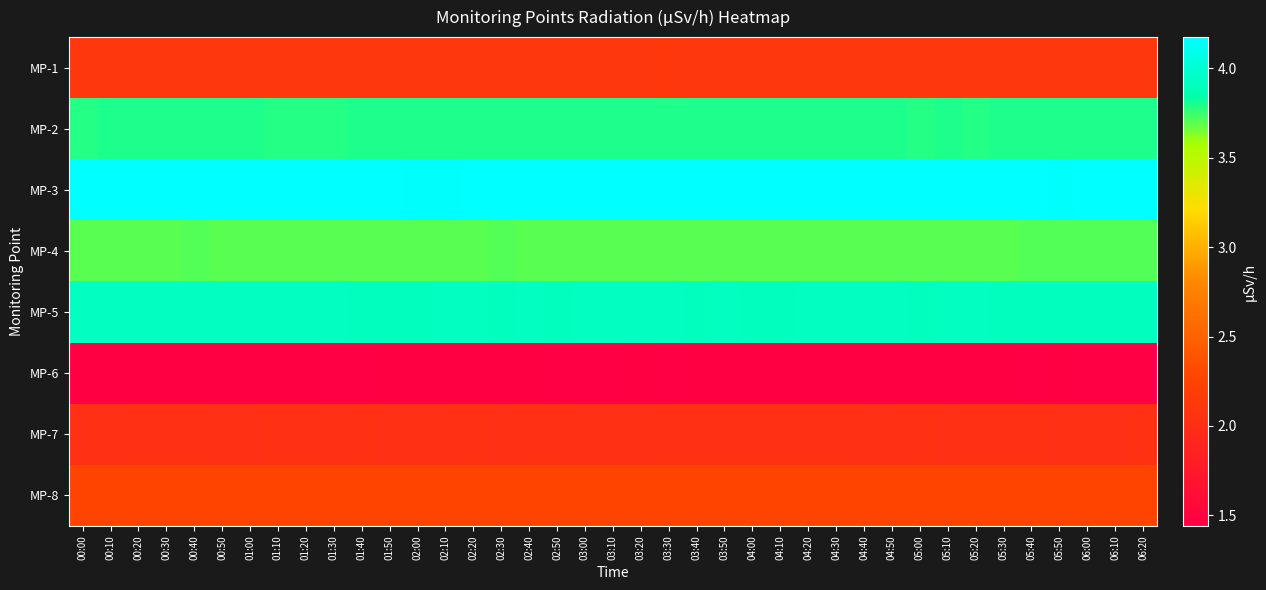

Reading left to right, transcribe all the data shown in this chart.

MP-1: 00:00=2.1	00:10=2.1	00:20=2.1	00:30=2.1	00:40=2.1	00:50=2.1	01:00=2.1	01:10=2.1	01:20=2.1	01:30=2.1	01:40=2.1	01:50=2.1	02:00=2.1	02:10=2.1	02:20=2.1	02:30=2.1	02:40=2.1	02:50=2.1	03:00=2.1	03:10=2.1	03:20=2.1	03:30=2.1	03:40=2.1	03:50=2.1	04:00=2.1	04:10=2.1	04:20=2.1	04:30=2.1	04:40=2.1	04:50=2.1	05:00=2.1	05:10=2.1	05:20=2.1	05:30=2.1	05:40=2.1	05:50=2.1	06:00=2.1	06:10=2.1	06:20=2.1
MP-2: 00:00=3.8	00:10=3.8	00:20=3.8	00:30=3.8	00:40=3.8	00:50=3.8	01:00=3.8	01:10=3.8	01:20=3.8	01:30=3.8	01:40=3.8	01:50=3.8	02:00=3.8	02:10=3.8	02:20=3.8	02:30=3.8	02:40=3.8	02:50=3.8	03:00=3.8	03:10=3.8	03:20=3.8	03:30=3.8	03:40=3.8	03:50=3.8	04:00=3.8	04:10=3.8	04:20=3.8	04:30=3.8	04:40=3.8	04:50=3.8	05:00=3.8	05:10=3.8	05:20=3.8	05:30=3.8	05:40=3.8	05:50=3.8	06:00=3.8	06:10=3.8	06:20=3.8
MP-3: 00:00=4.2	00:10=4.2	00:20=4.2	00:30=4.2	00:40=4.2	00:50=4.2	01:00=4.2	01:10=4.2	01:20=4.2	01:30=4.2	01:40=4.2	01:50=4.2	02:00=4.2	02:10=4.2	02:20=4.2	02:30=4.2	02:40=4.2	02:50=4.2	03:00=4.2	03:10=4.2	03:20=4.2	03:30=4.2	03:40=4.2	03:50=4.2	04:00=4.2	04:10=4.2	04:20=4.2	04:30=4.2	04:40=4.2	04:50=4.2	05:00=4.2	05:10=4.2	05:20=4.2	05:30=4.2	05:40=4.2	05:50=4.2	06:00=4.2	06:10=4.2	06:20=4.2
MP-4: 00:00=3.7	00:10=3.7	00:20=3.7	00:30=3.7	00:40=3.7	00:50=3.7	01:00=3.7	01:10=3.7	01:20=3.7	01:30=3.7	01:40=3.7	01:50=3.7	02:00=3.7	02:10=3.7	02:20=3.7	02:30=3.7	02:40=3.7	02:50=3.7	03:00=3.7	03:10=3.7	03:20=3.7	03:30=3.7	03:40=3.7	03:50=3.7	04:00=3.7	04:10=3.7	04:20=3.7	04:30=3.7	04:40=3.7	04:50=3.7	05:00=3.7	05:10=3.7	05:20=3.7	05:30=3.7	05:40=3.7	05:50=3.7	06:00=3.7	06:10=3.7	06:20=3.7
MP-5: 00:00=3.9	00:10=3.9	00:20=3.9	00:30=3.9	00:40=3.9	00:50=3.9	01:00=3.9	01:10=3.9	01:20=3.9	01:30=3.9	01:40=3.9	01:50=3.9	02:00=3.9	02:10=3.9	02:20=3.9	02:30=3.9	02:40=3.9	02:50=3.9	03:00=3.9	03:10=3.9	03:20=3.9	03:30=3.9	03:40=3.9	03:50=3.9	04:00=3.9	04:10=3.9	04:20=3.9	04:30=3.9	04:40=3.9	04:50=3.9	05:00=3.9	05:10=3.9	05:20=3.9	05:30=3.9	05:40=3.9	05:50=3.9	06:00=3.9	06:10=3.9	06:20=3.9
MP-6: 00:00=1.5	00:10=1.5	00:20=1.5	00:30=1.5	00:40=1.5	00:50=1.5	01:00=1.5	01:10=1.5	01:20=1.5	01:30=1.4	01:40=1.4	01:50=1.5	02:00=1.5	02:10=1.5	02:20=1.5	02:30=1.5	02:40=1.5	02:50=1.4	03:00=1.4	03:10=1.4	03:20=1.5	03:30=1.4	03:40=1.5	03:50=1.5	04:00=1.5	04:10=1.5	04:20=1.5	04:30=1.5	04:40=1.5	04:50=1.5	05:00=1.5	05:10=1.5	05:20=1.5	05:30=1.5	05:40=1.4	05:50=1.5	06:00=1.4	06:10=1.4	06:20=1.4
MP-7: 00:00=2.0	00:10=2.0	00:20=2.0	00:30=2.0	00:40=2.0	00:50=2.0	01:00=2.0	01:10=2.0	01:20=2.0	01:30=2.0	01:40=2.0	01:50=2.0	02:00=2.0	02:10=2.0	02:20=2.0	02:30=2.0	02:40=2.0	02:50=2.0	03:00=2.0	03:10=2.0	03:20=2.0	03:30=2.0	03:40=2.0	03:50=2.0	04:00=2.0	04:10=2.0	04:20=2.0	04:30=2.0	04:40=2.0	04:50=2.0	05:00=2.0	05:10=2.0	05:20=2.0	05:30=2.0	05:40=2.0	05:50=2.0	06:00=2.0	06:10=2.0	06:20=2.0
MP-8: 00:00=2.3	00:10=2.3	00:20=2.3	00:30=2.3	00:40=2.3	00:50=2.3	01:00=2.3	01:10=2.3	01:20=2.3	01:30=2.3	01:40=2.3	01:50=2.3	02:00=2.3	02:10=2.3	02:20=2.3	02:30=2.3	02:40=2.3	02:50=2.3	03:00=2.3	03:10=2.3	03:20=2.3	03:30=2.3	03:40=2.3	03:50=2.3	04:00=2.3	04:10=2.3	04:20=2.3	04:30=2.3	04:40=2.3	04:50=2.3	05:00=2.3	05:10=2.3	05:20=2.3	05:30=2.3	05:40=2.3	05:50=2.3	06:00=2.3	06:10=2.3	06:20=2.3